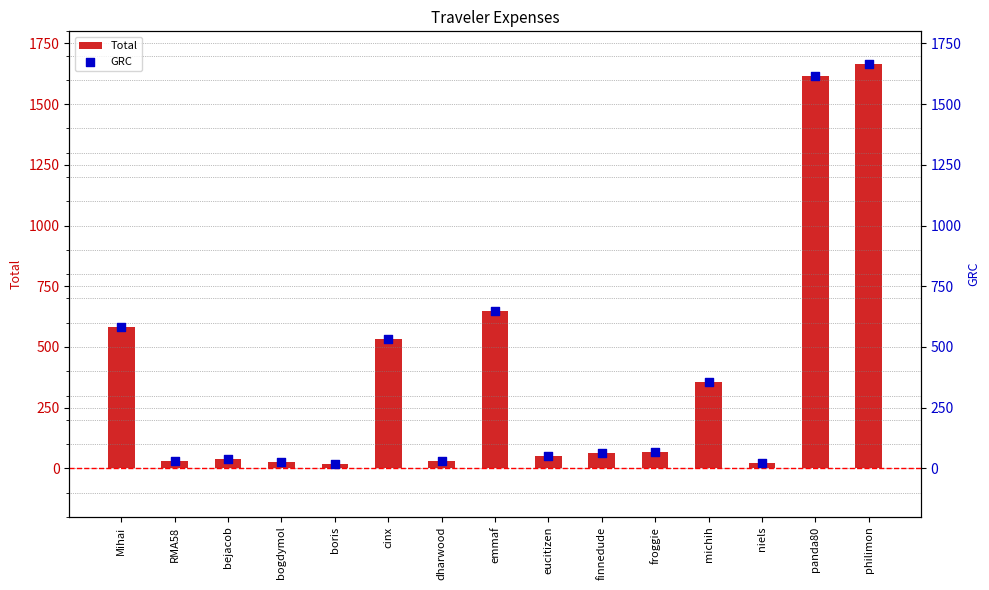

What is the total value across all series at emmaf?

1292.2